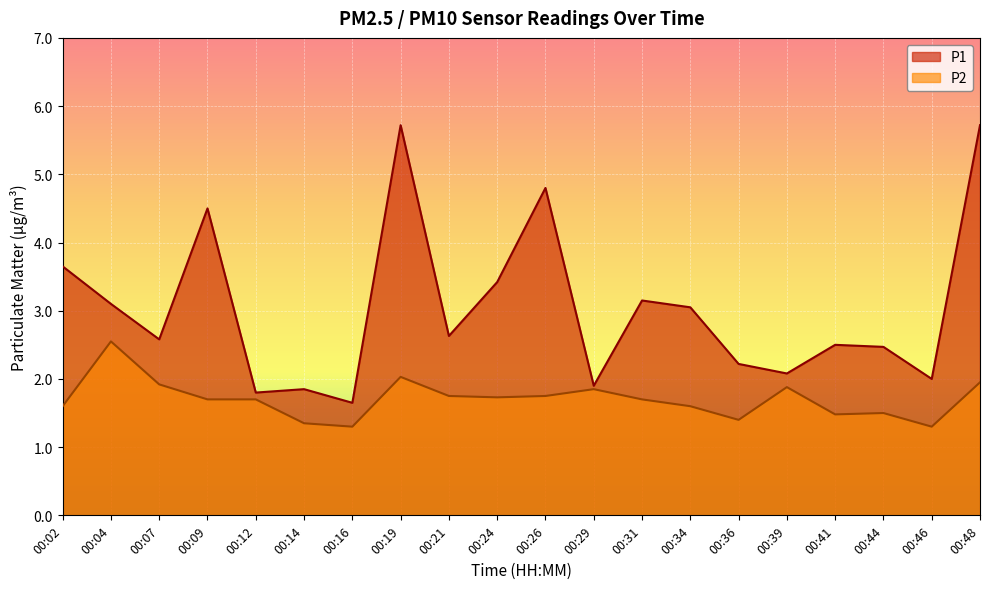

Is it true that P2 equals 1.9 at 00:39?

True